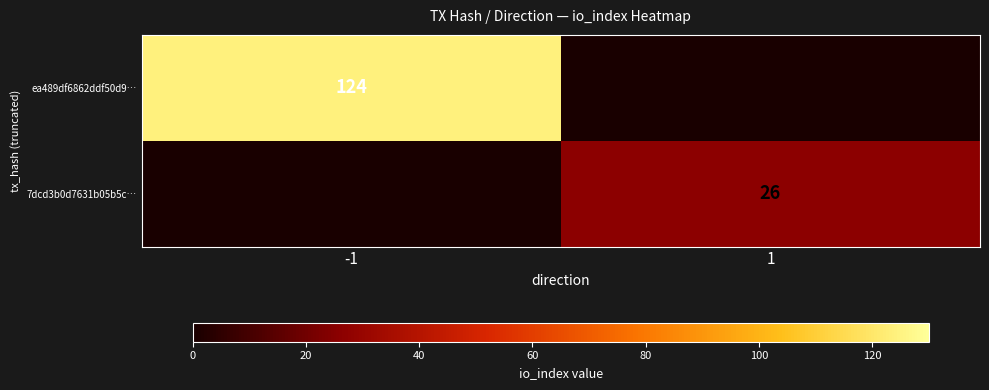

Is it true that ea489df6862ddf50d9… equals 124 at -1?

True